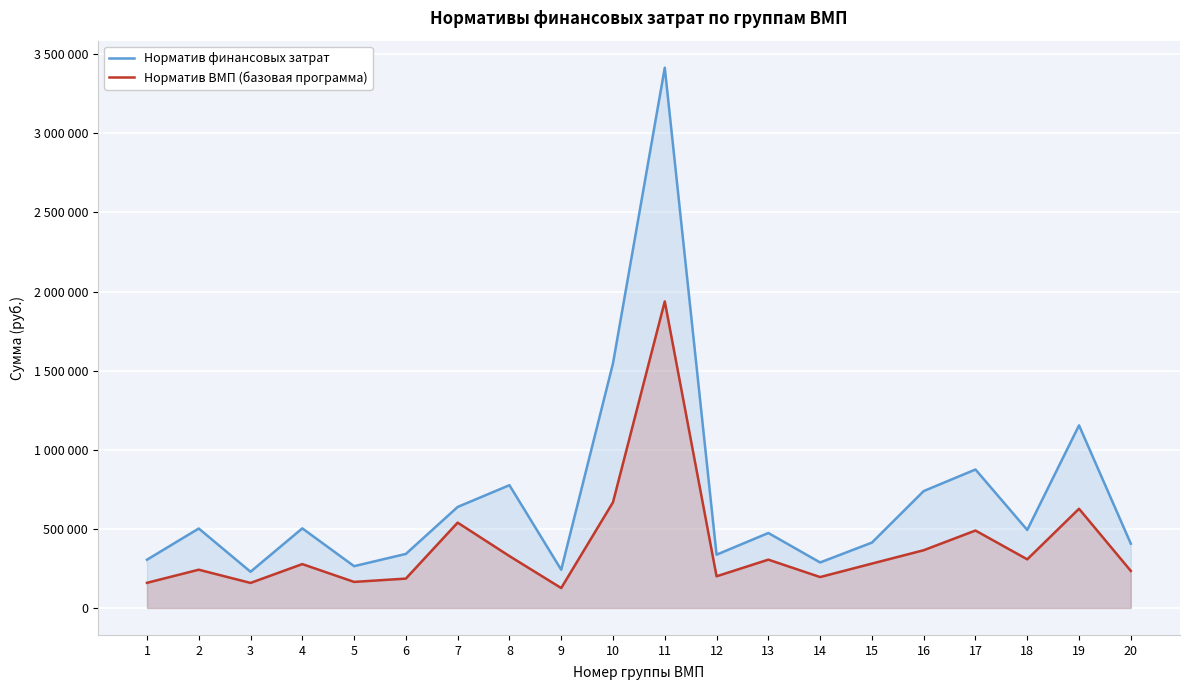

What is the sum of all Норматив ВМП (базовая программа) values?

7787673.0